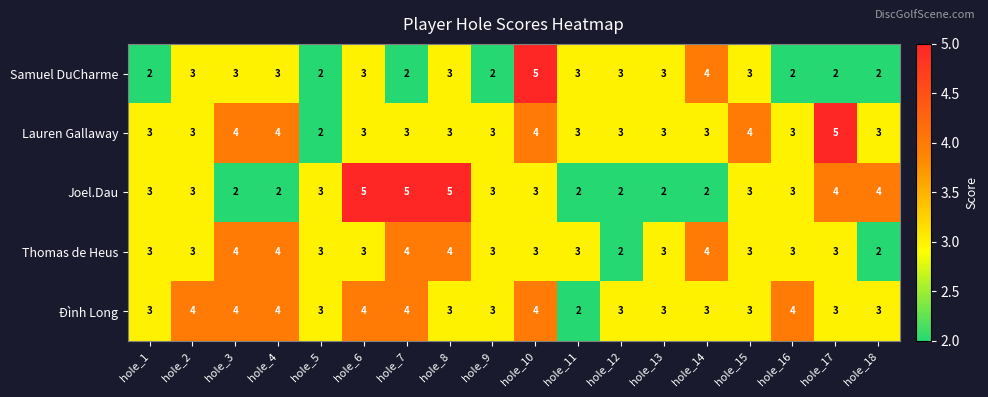

What is the sum of the Joel.Dau values at hole_15 and hole_12?

5